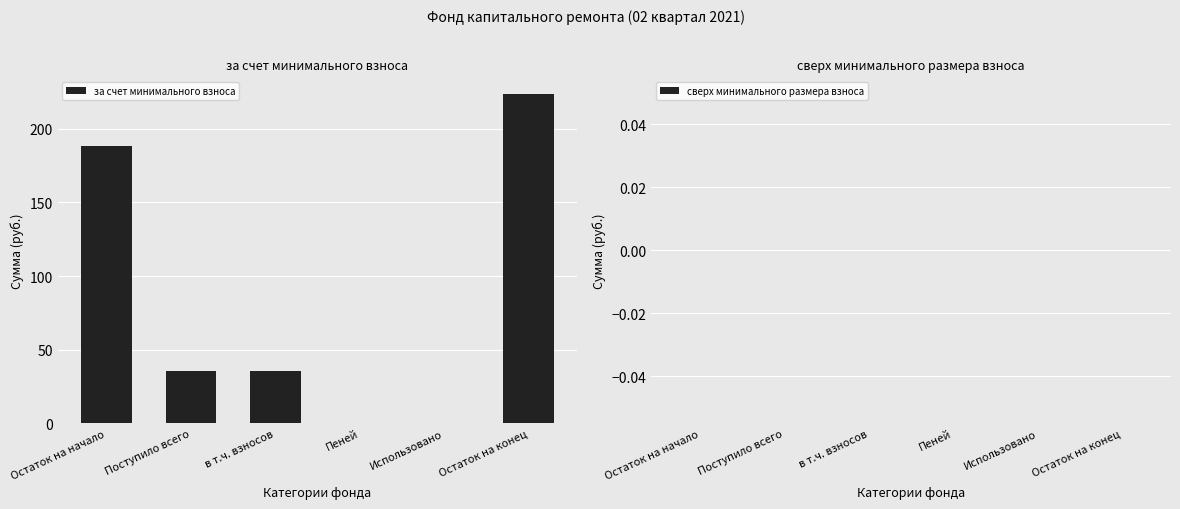

The chart shows a value of -128.5 at Пеней. True or false?

False